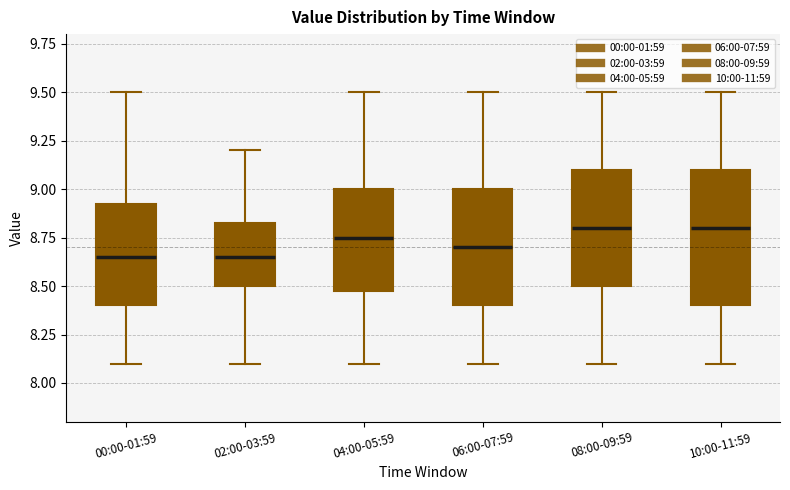

Where is the upper edge of the box for 02:00-03:59 on the y-axis? The values are not printed on the chart, so give them approximately, as read against the axis.

8.85